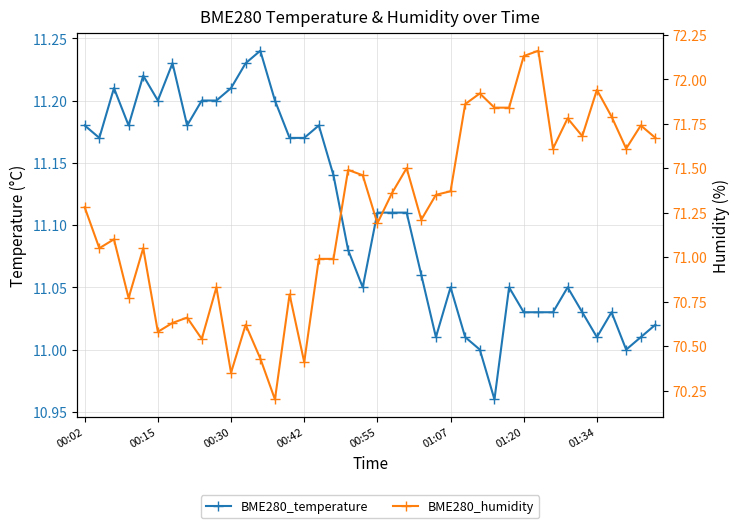

Rank the series at 32 from highest to lowest value.

BME280_humidity, BME280_temperature